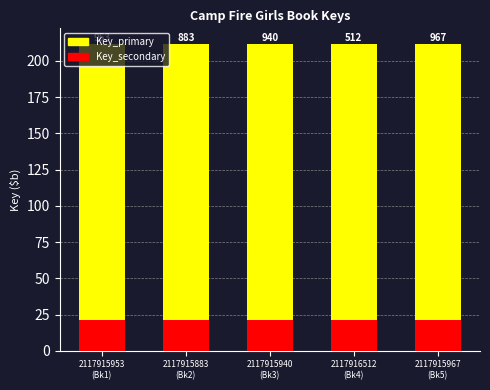

What are all the series names shown in the legend?

Key_primary, Key_secondary